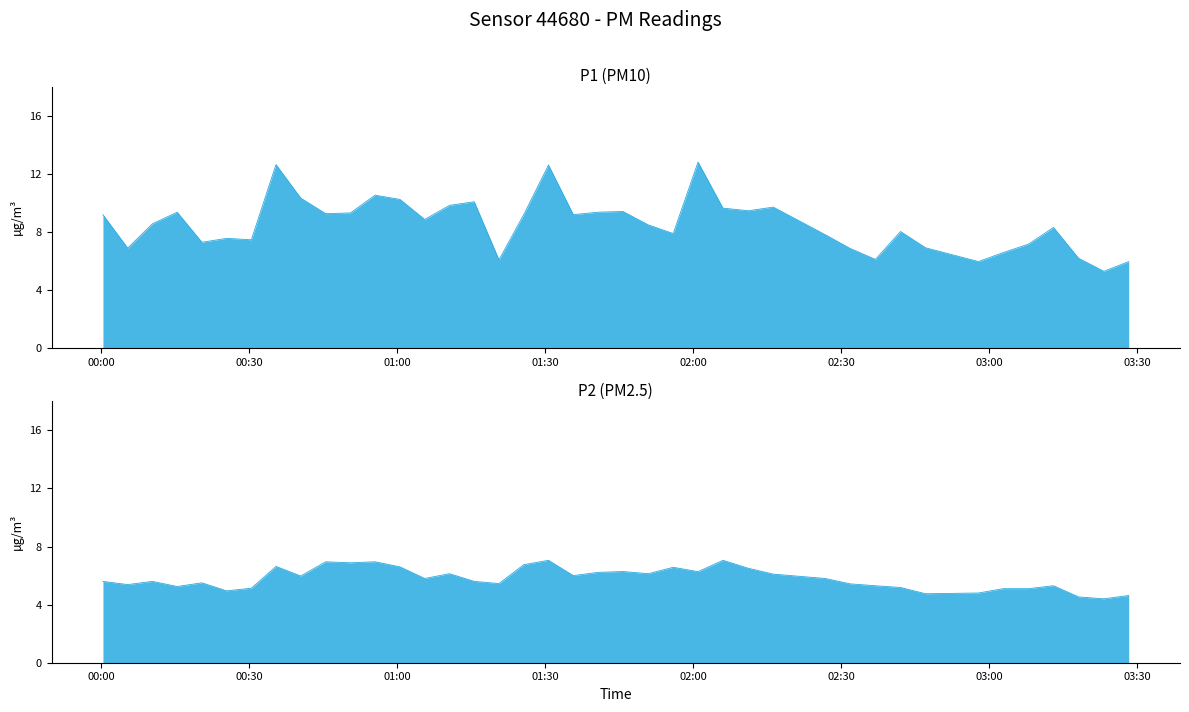

How many interior local valleys does the P1 series have?

12